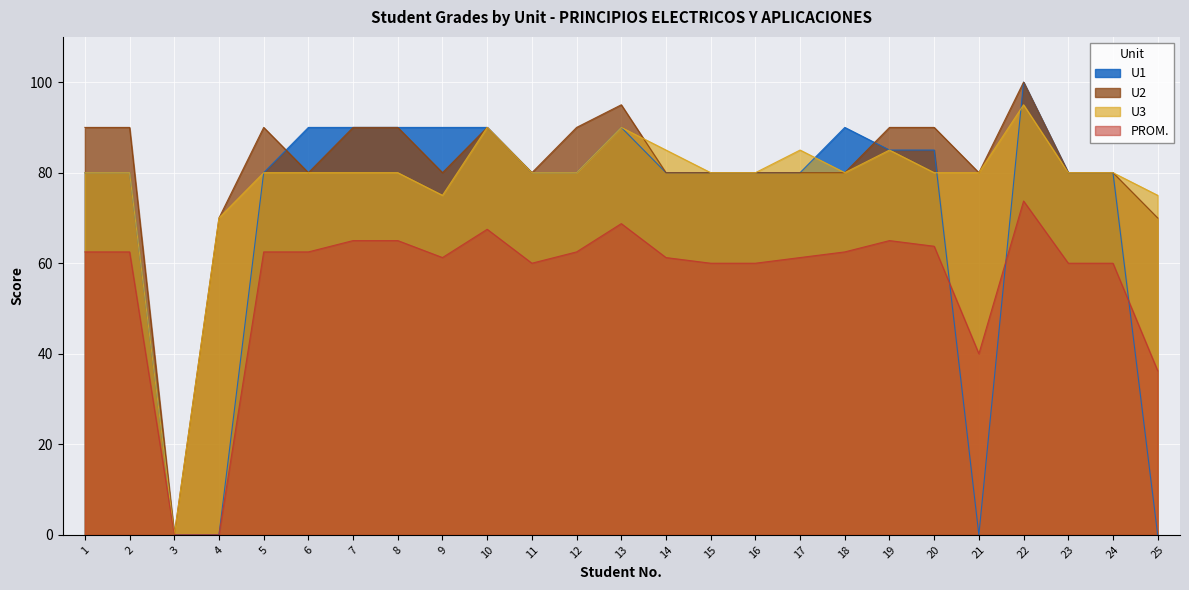

Where is U2 nearest to the value 50?

4